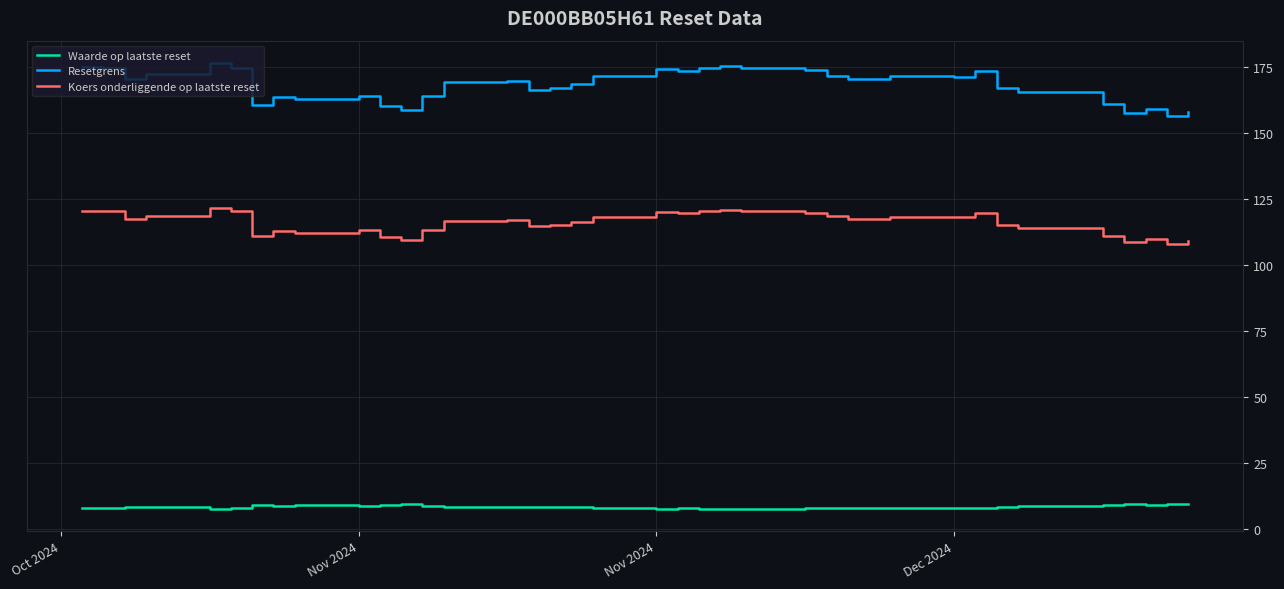

True or false: Waarde op laatste reset and Koers onderliggende op laatste reset intersect in this chart.

False